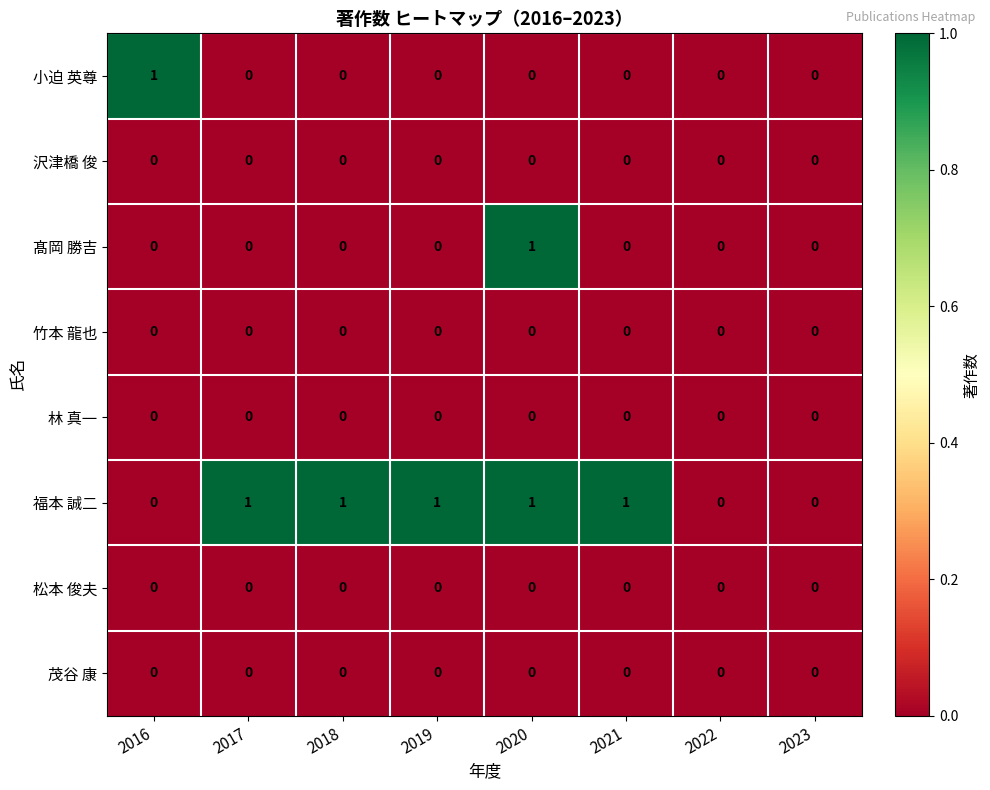

Which series has the largest total across all categories?

福本 誠二